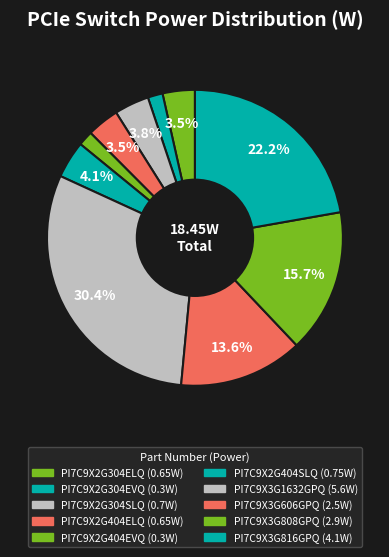

To the nearest percent, what is the combined percentage of PI7C9X2G404EVQ and PI7C9X2G304SLQ?

5%